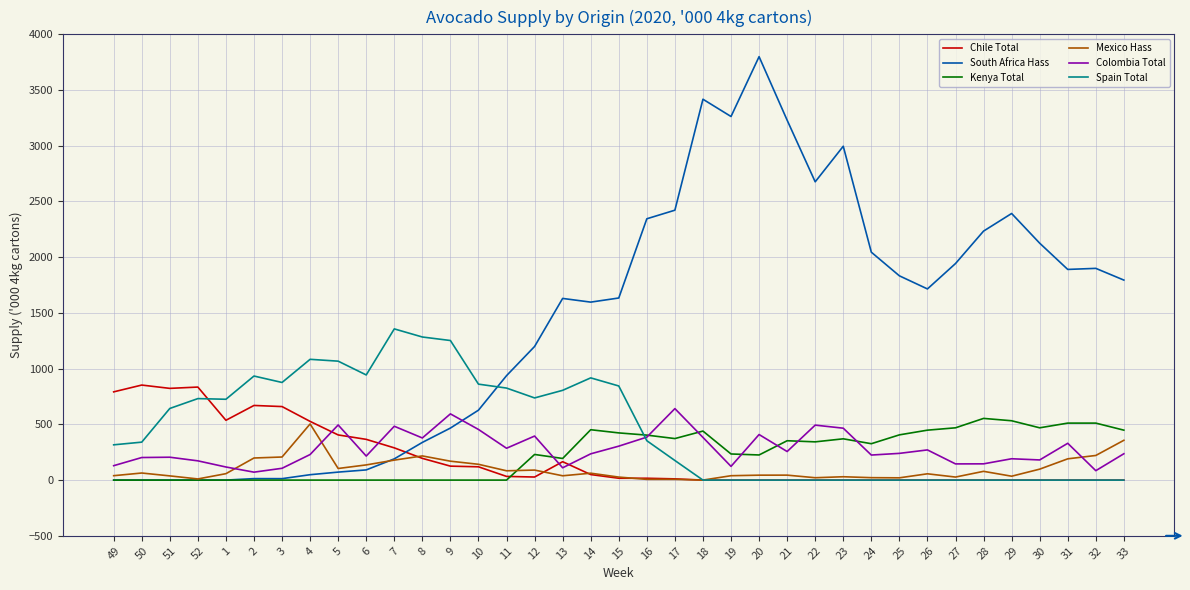

Between which two adjacent categories do Mexico Hass and Colombia Total first intersect?

1 and 2